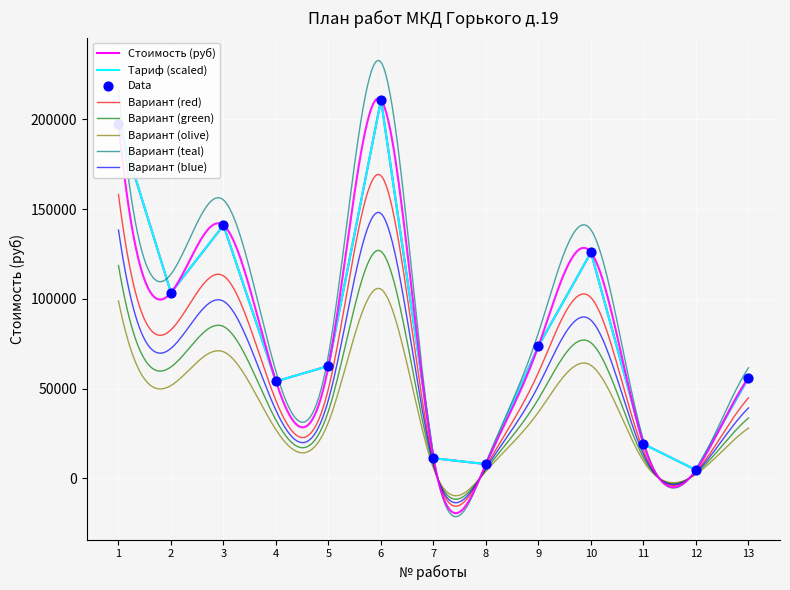

At how many categories does at least one series exceed 183486?

2